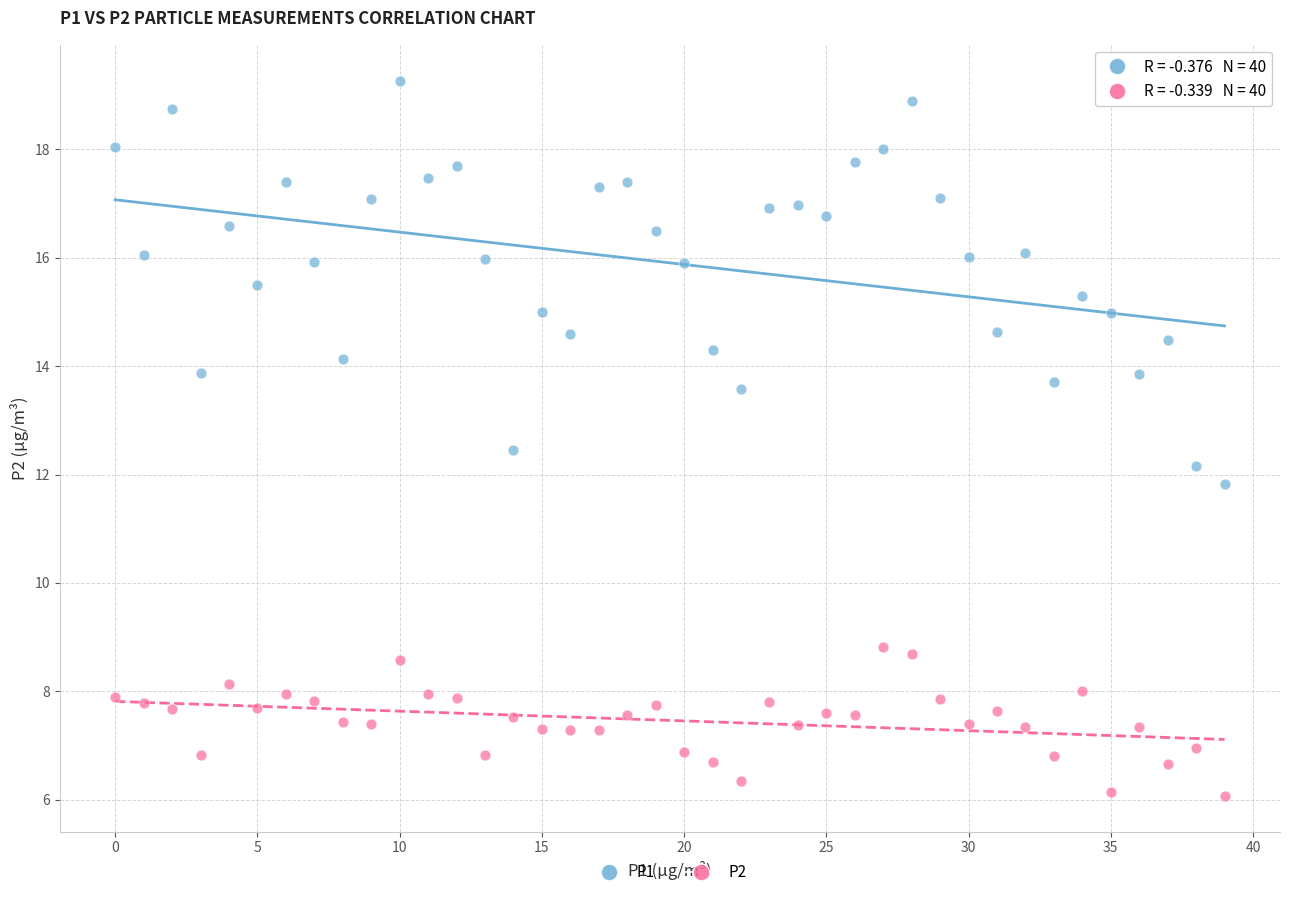

Which series contains the lowest Y value?

P2